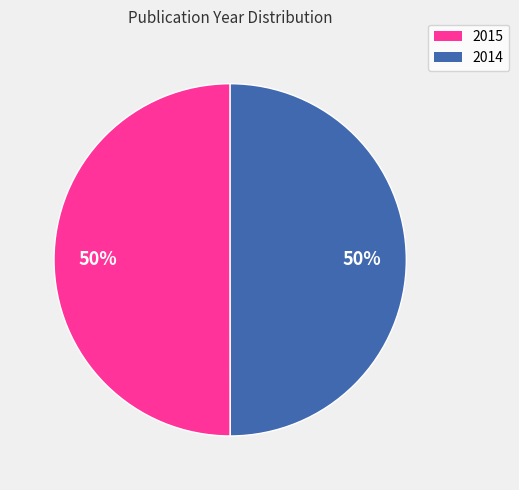

Approximately how many times larger is the value at 2014 compared to 2015?

1.0